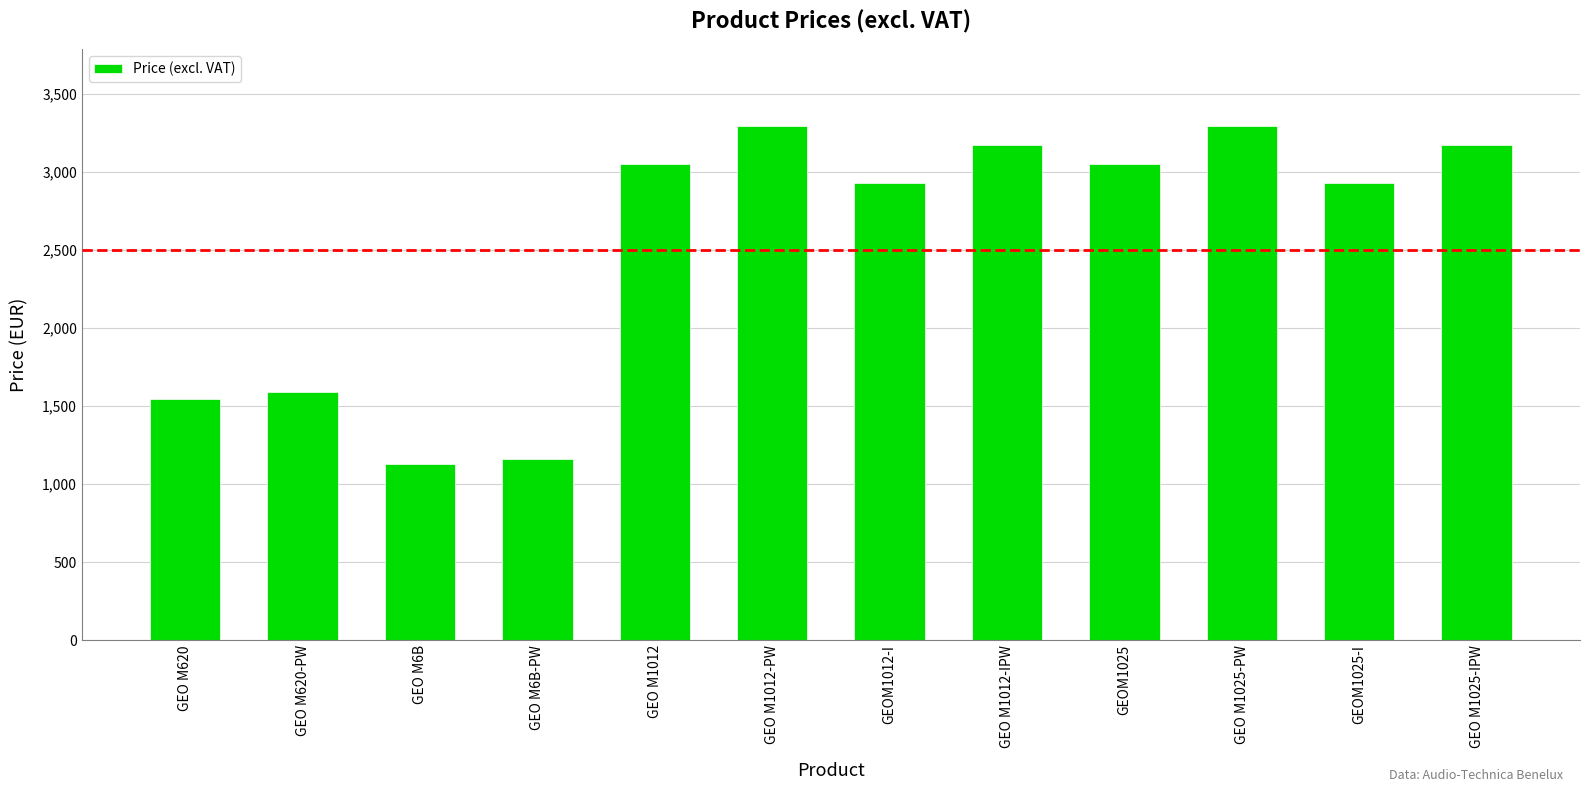

True or false: the data shows 3941 at GEOM1012-I.

False